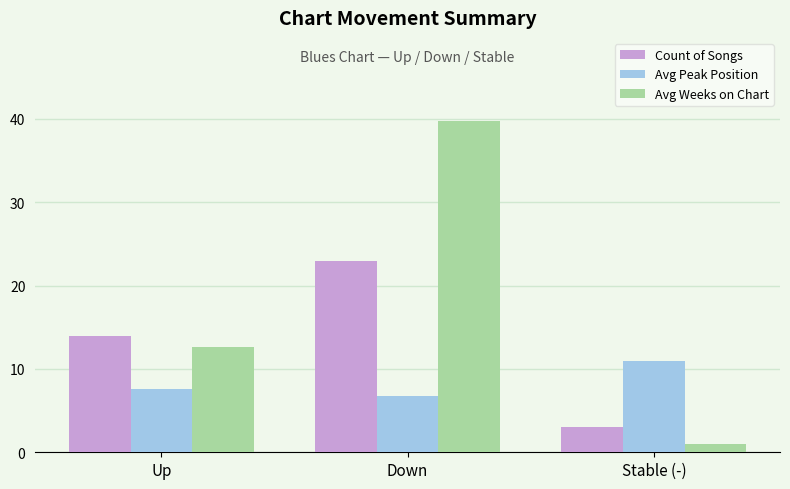

Which category has the lowest value in the Count of Songs series?

Stable (-)